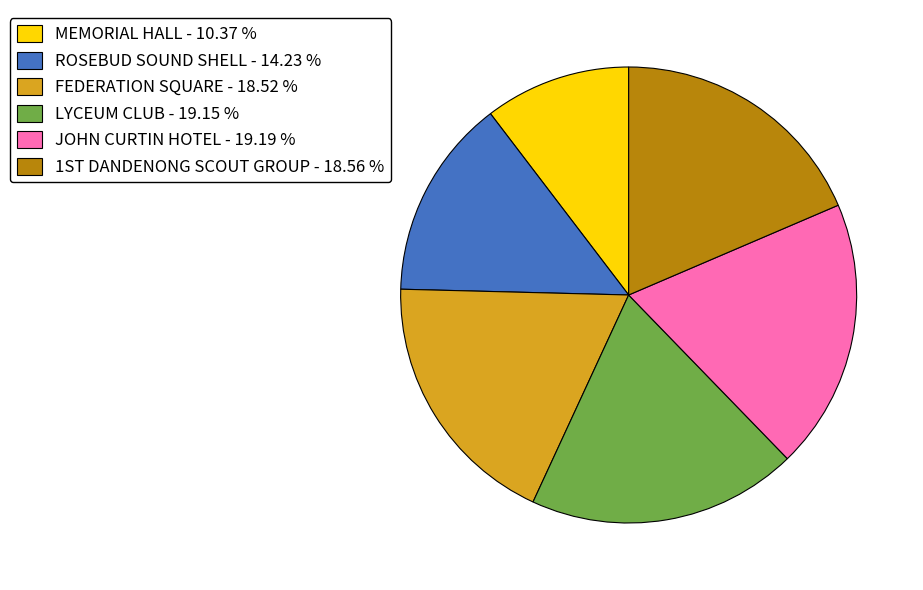

Does any single category account for the majority?

No